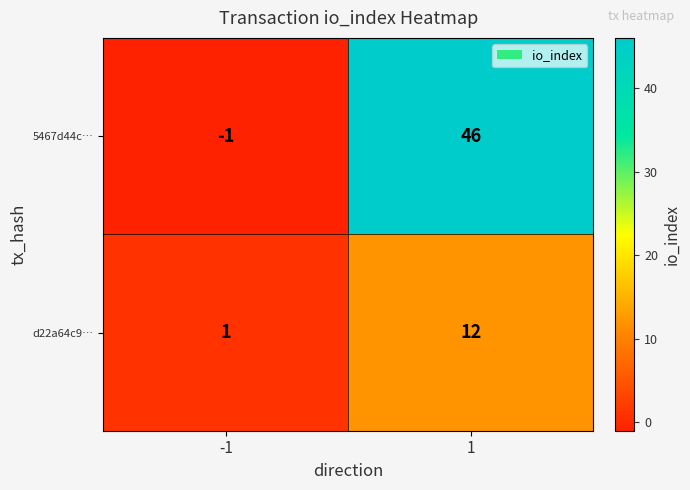

Which series has the largest total across all categories?

5467d44c…